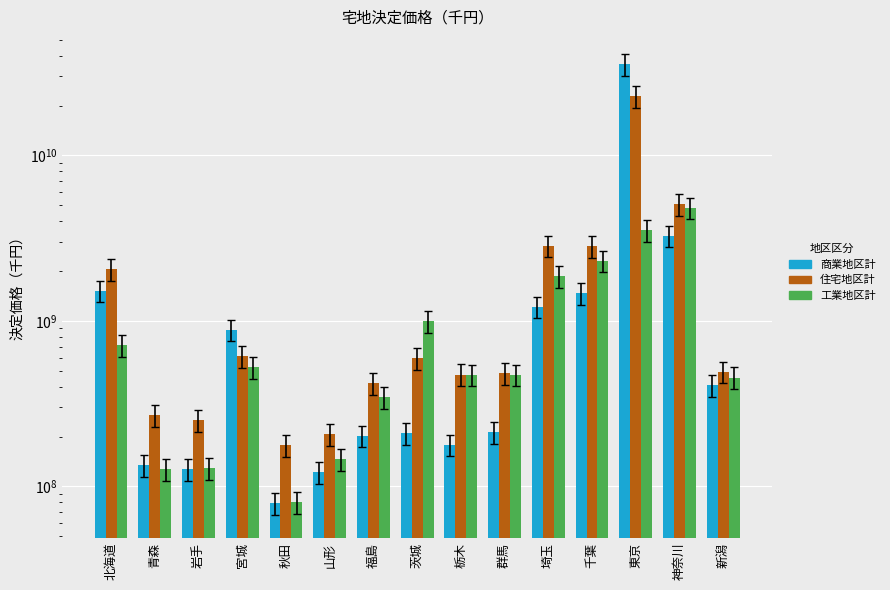

At which label does 商業地区計 reach its minimum?

秋田